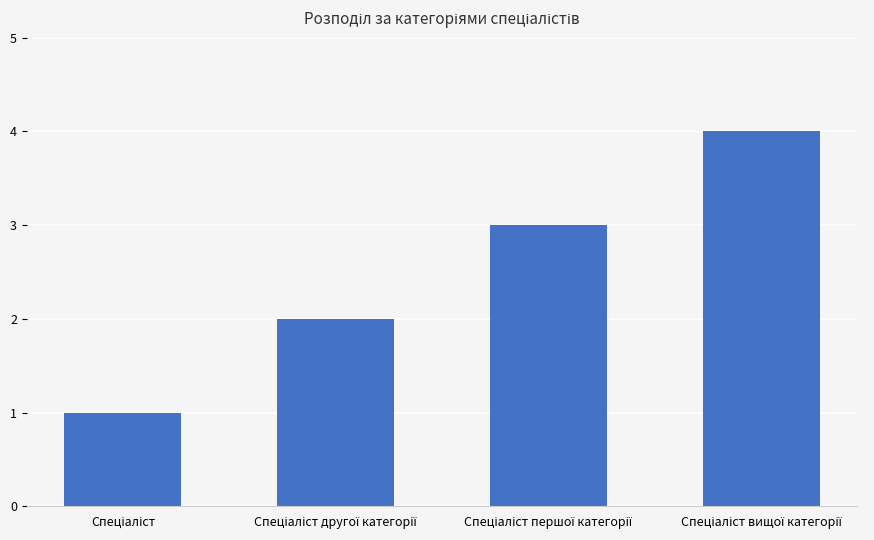

Are the bars horizontal?

No